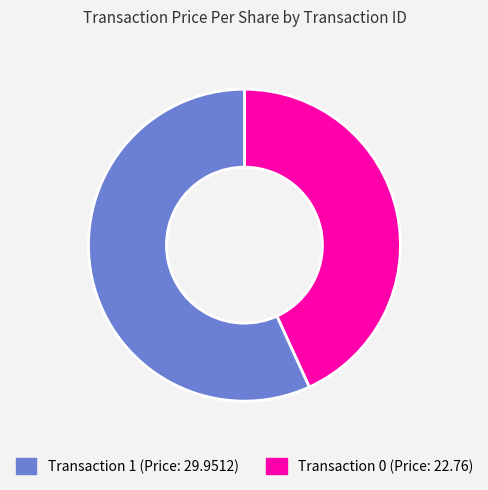

Count the number of slices in the pie.

2